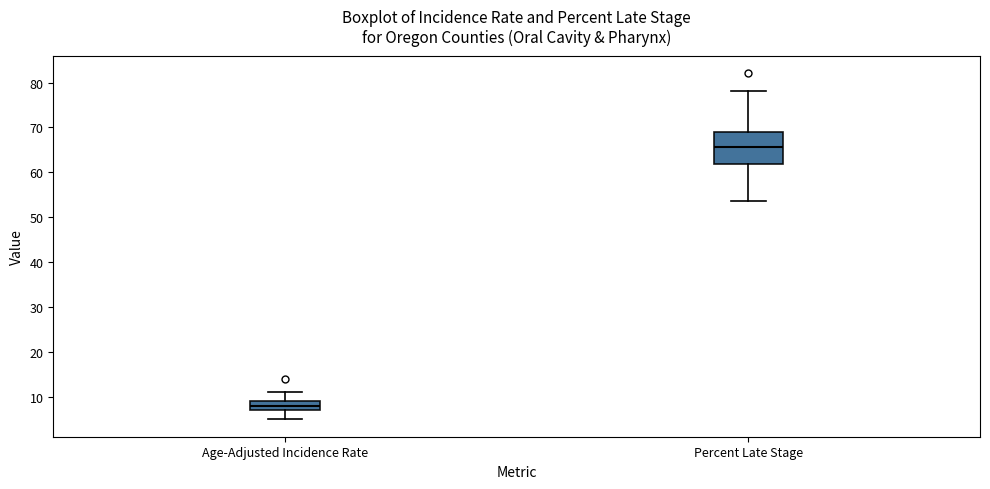

Comparing the boxes themselves (not the whiskers), which one is the tallest?

Percent Late Stage